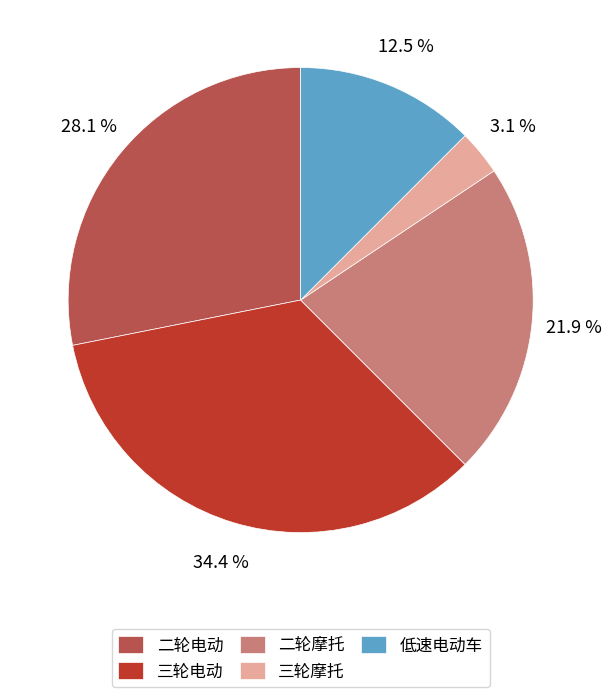

What percentage do 三轮摩托 and 低速电动车 together represent?

15.6%